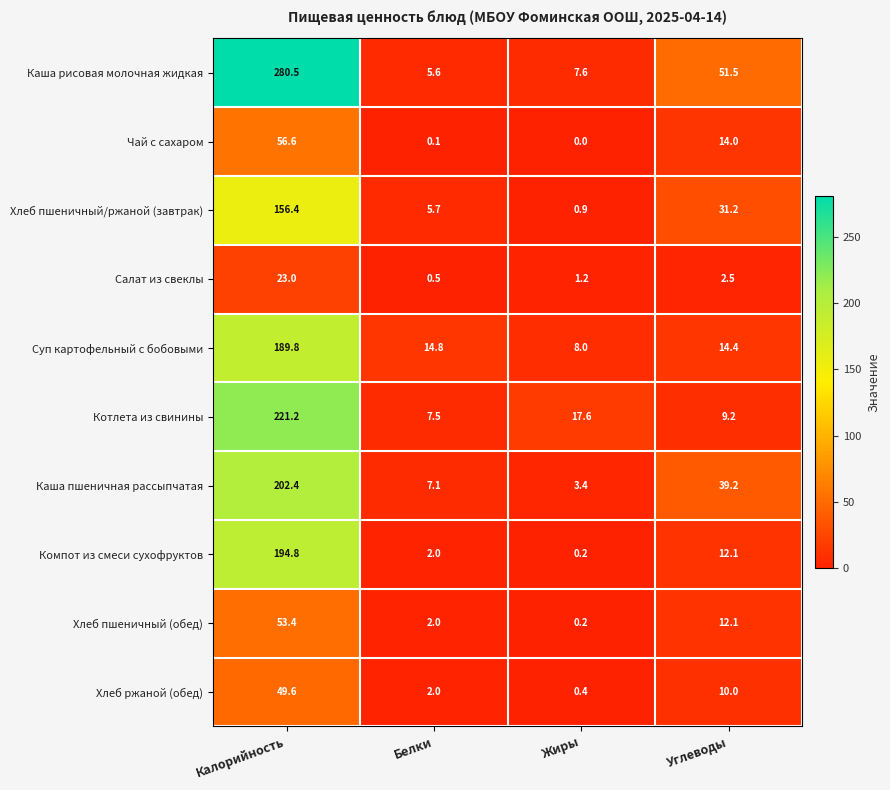

True or false: Котлета из свинины has a value of 9.2 at Углеводы.

True